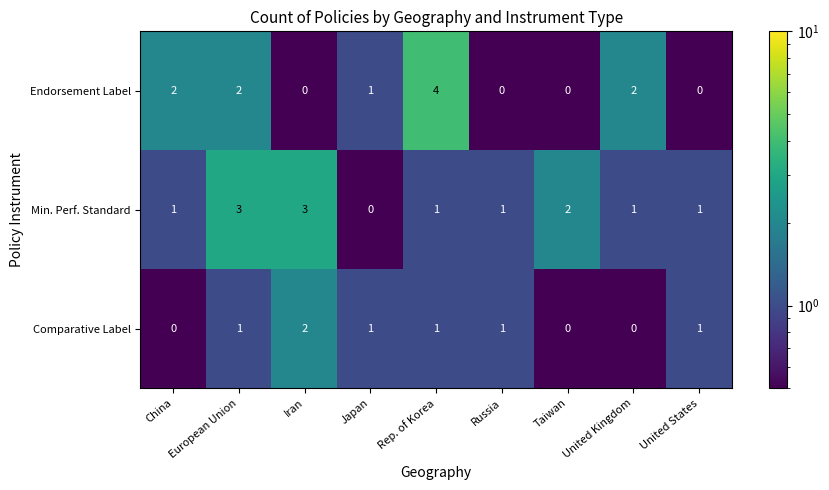

What is the sum of the Endorsement Label values at Taiwan and Rep. of Korea?

4